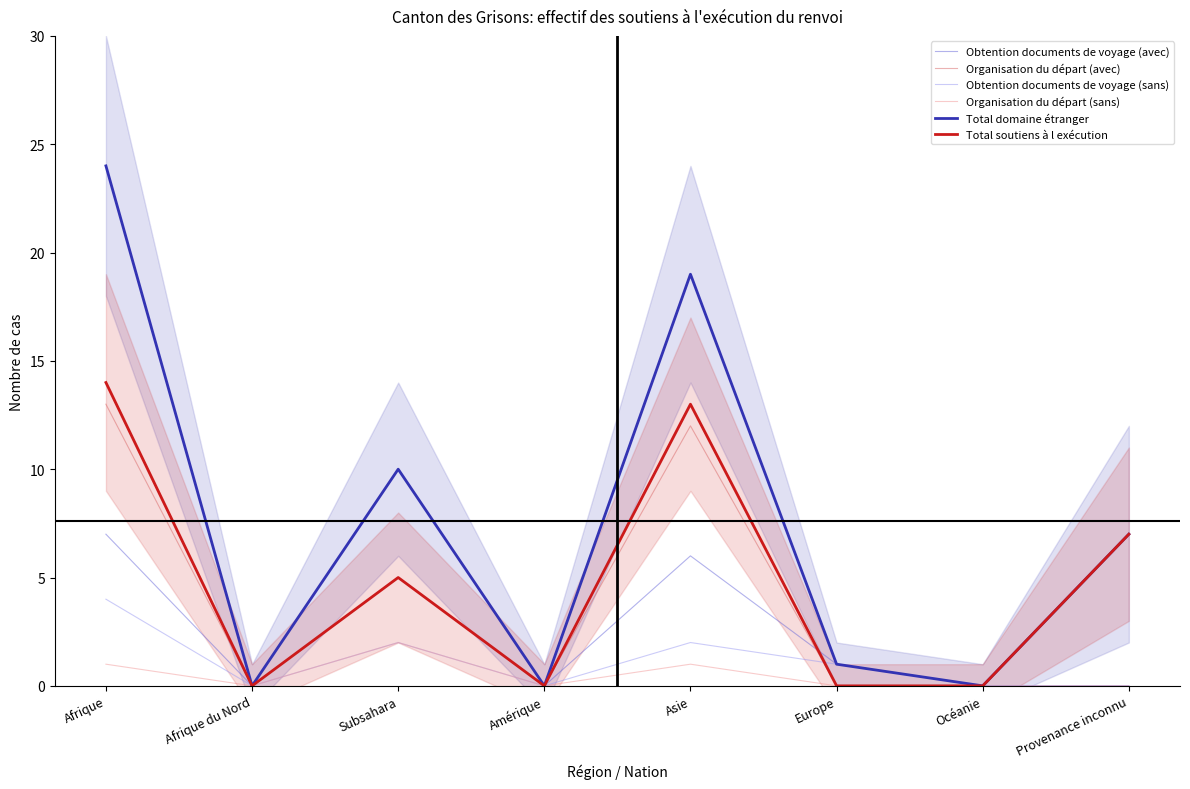

What is the difference between the Total domaine étranger values at Amérique and Afrique?

24